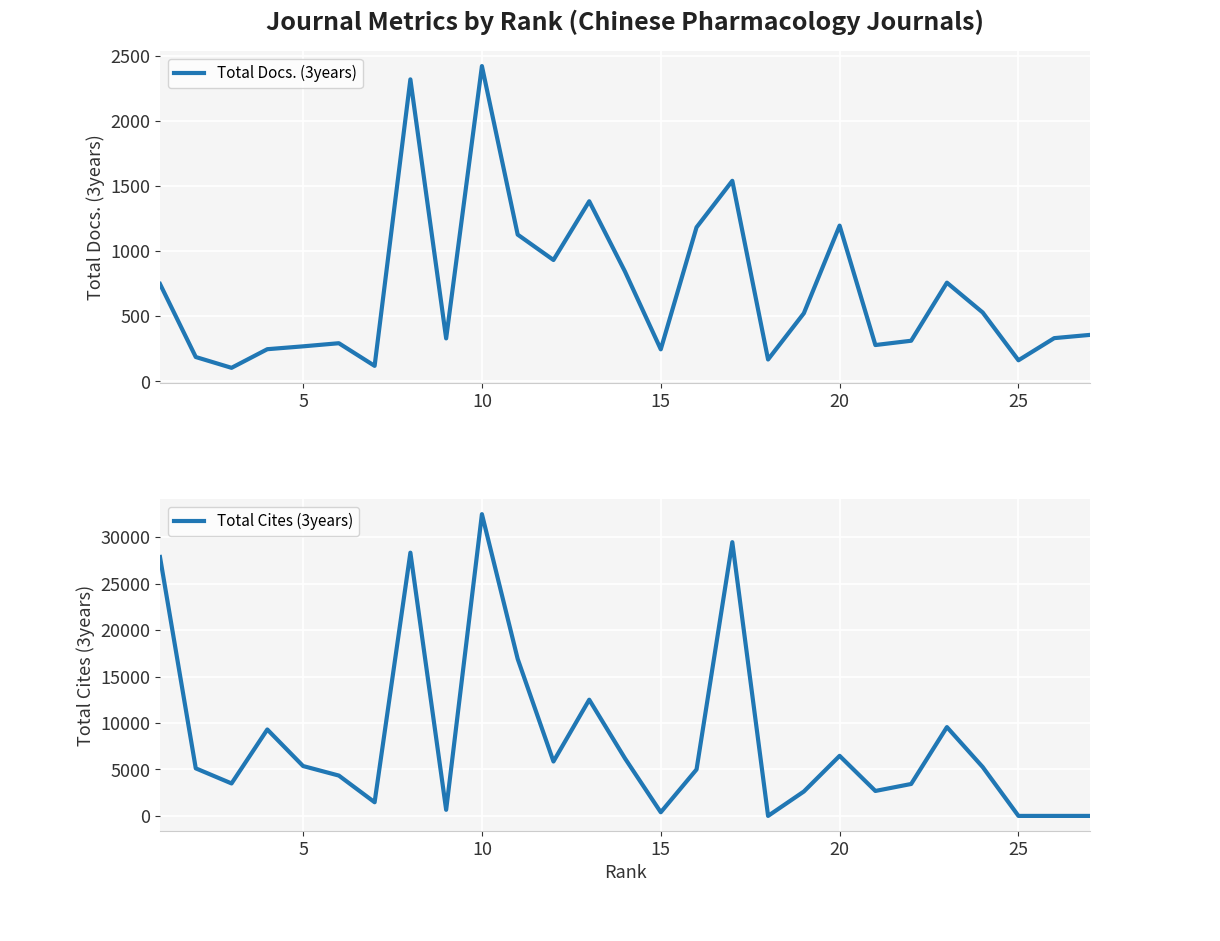

Which series has the largest total across all categories?

Total Cites (3years)